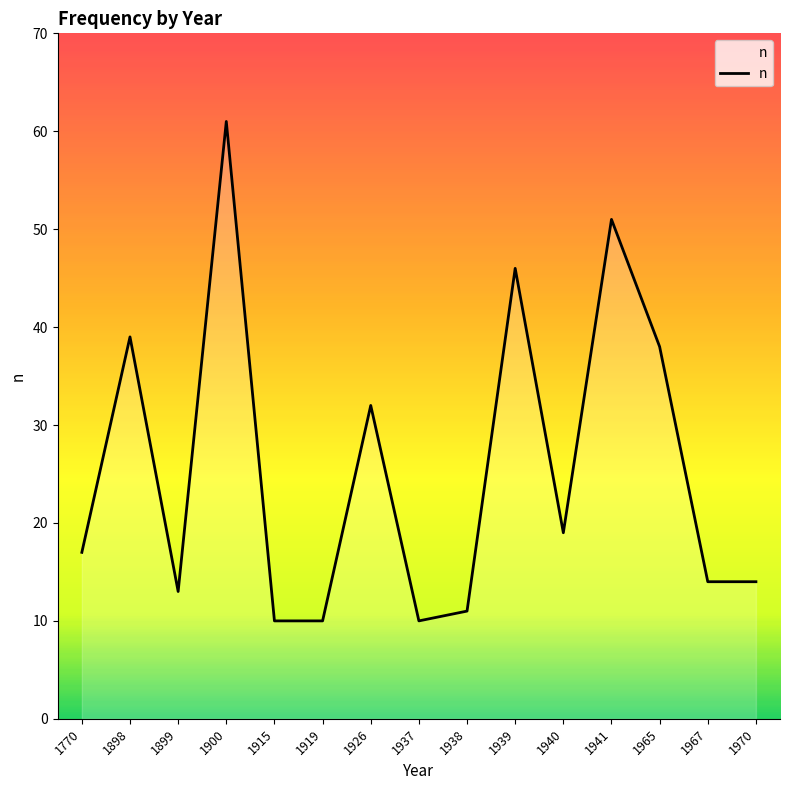

What is the maximum value shown in the chart?

61